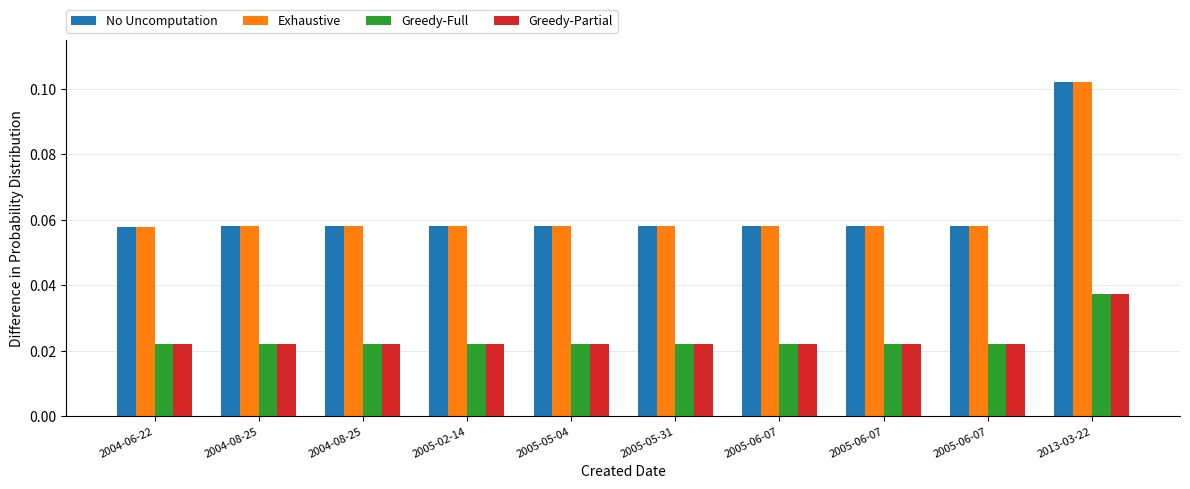

Is the value of No Uncomputation at 2005-05-04 greater than the value of Greedy-Partial at 2004-08-25?

Yes